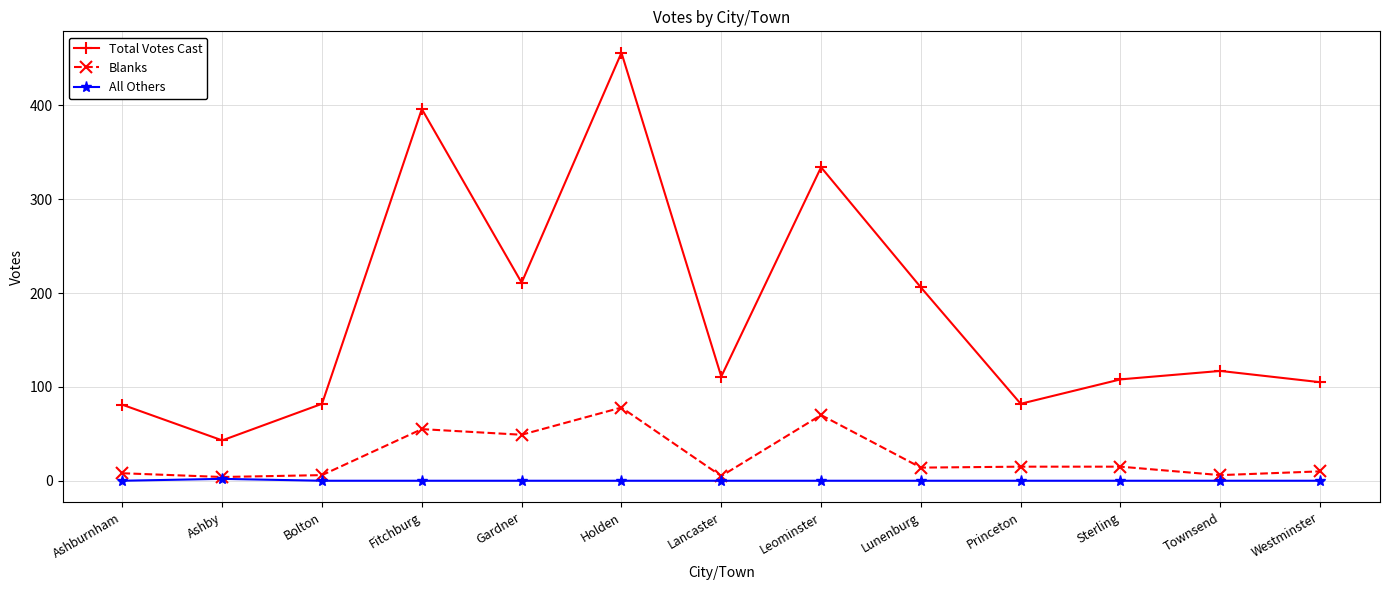

What is the sum of the Blanks values at Bolton and Gardner?

55